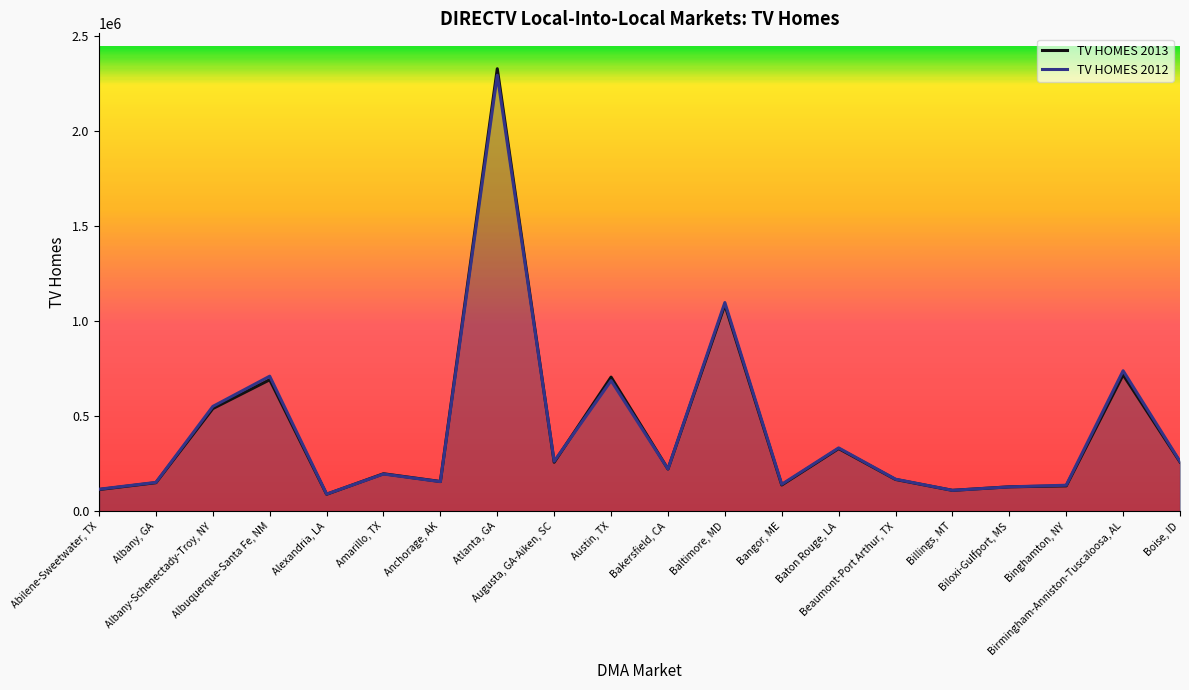

True or false: TV HOMES 2013 and TV HOMES 2012 intersect in this chart.

True